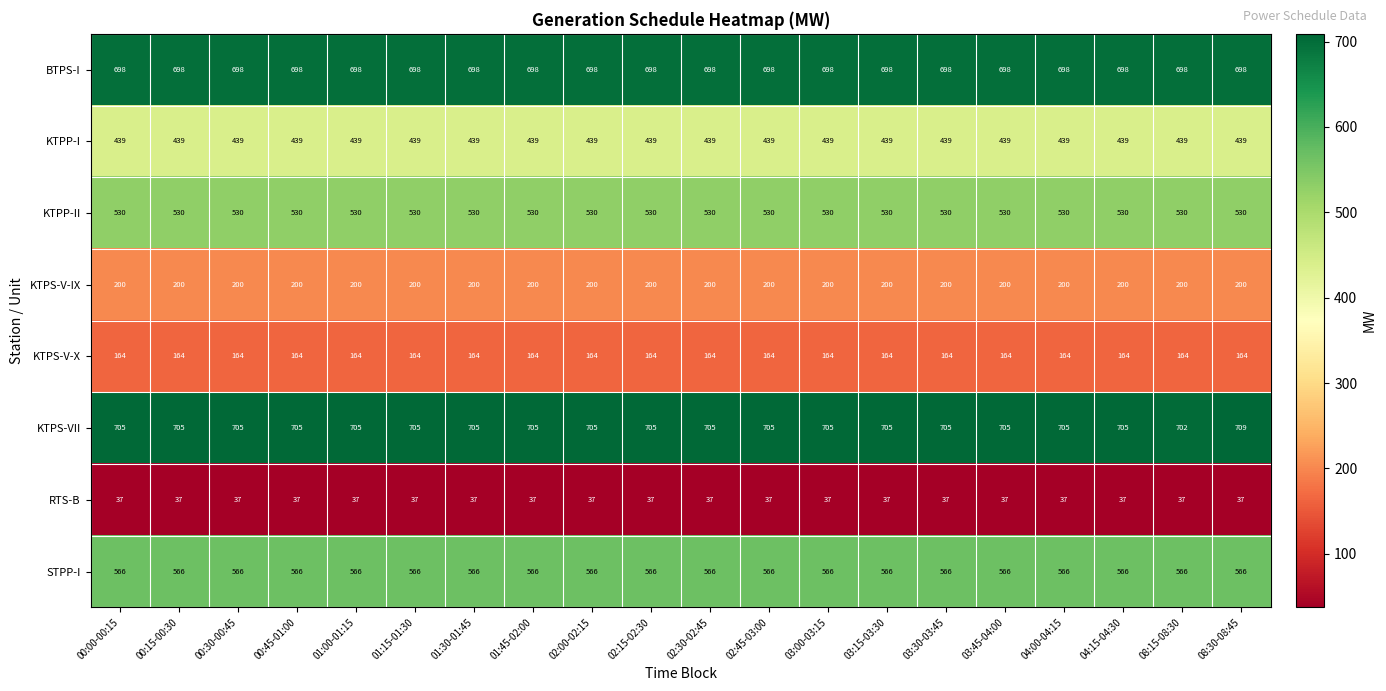

What is the smallest value displayed?

37